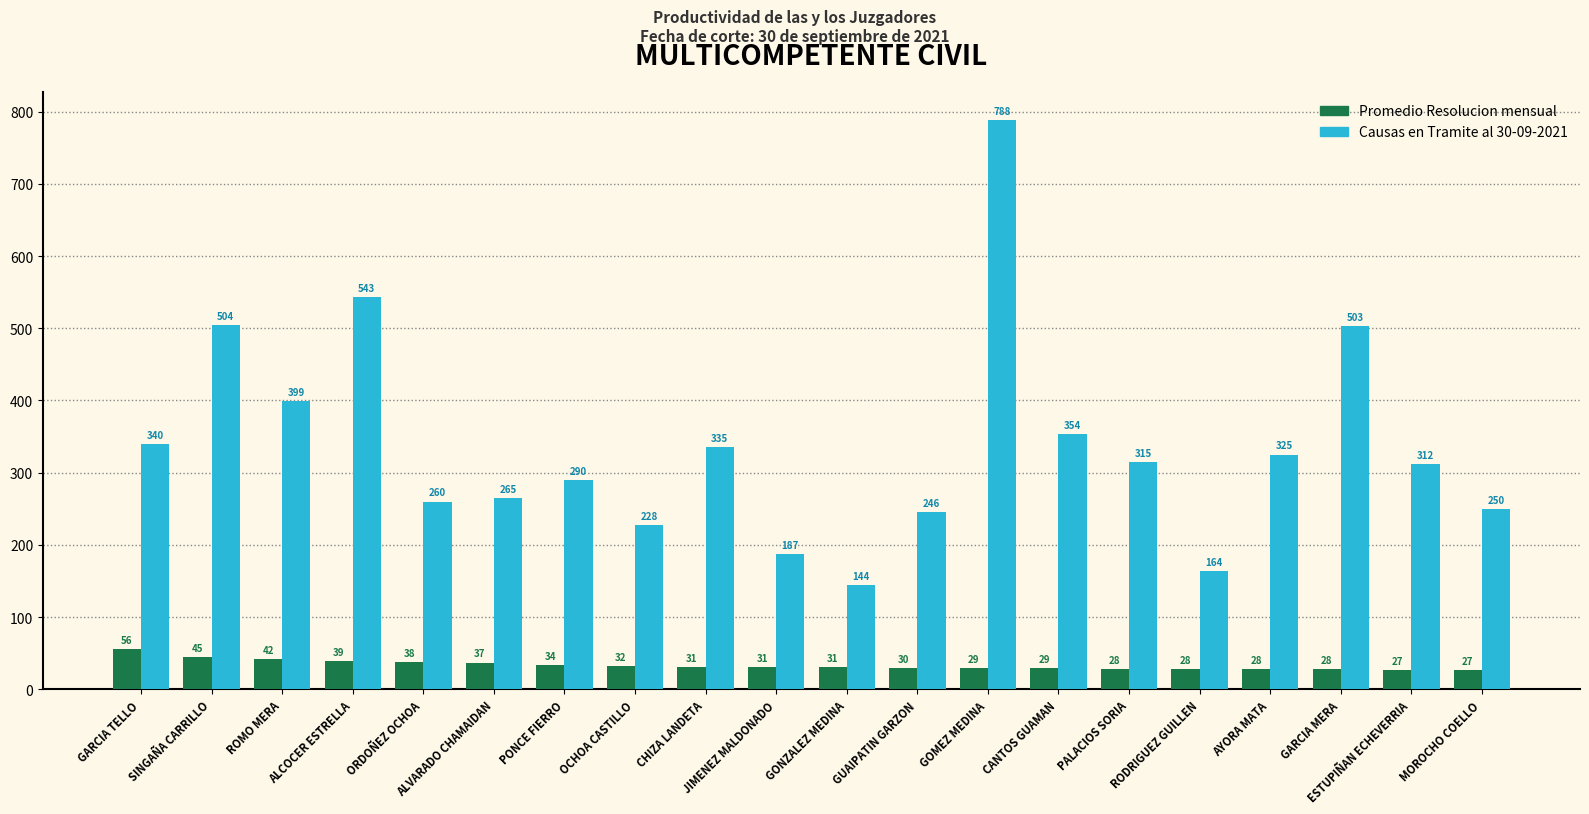

At which category is the sum across all series the highest?

GOMEZ MEDINA